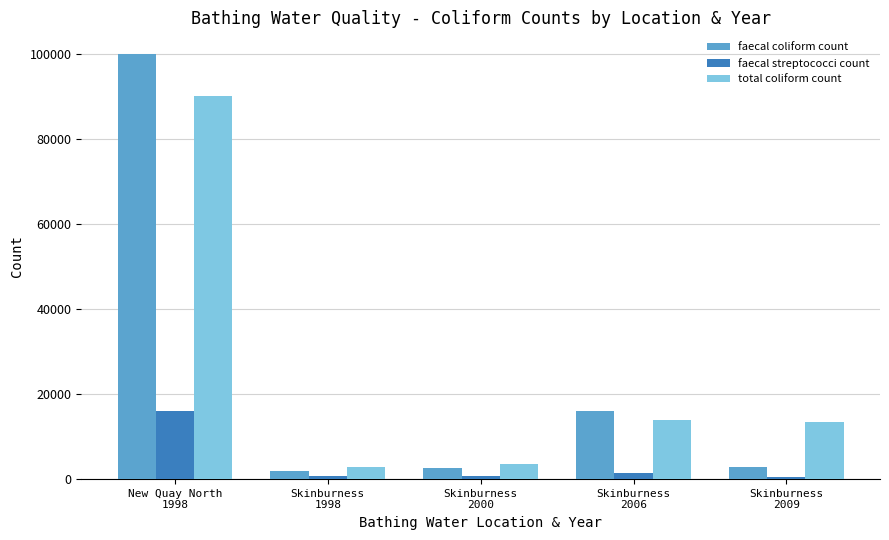

List the series in order of their peak value, highest first.

faecal coliform count, total coliform count, faecal streptococci count